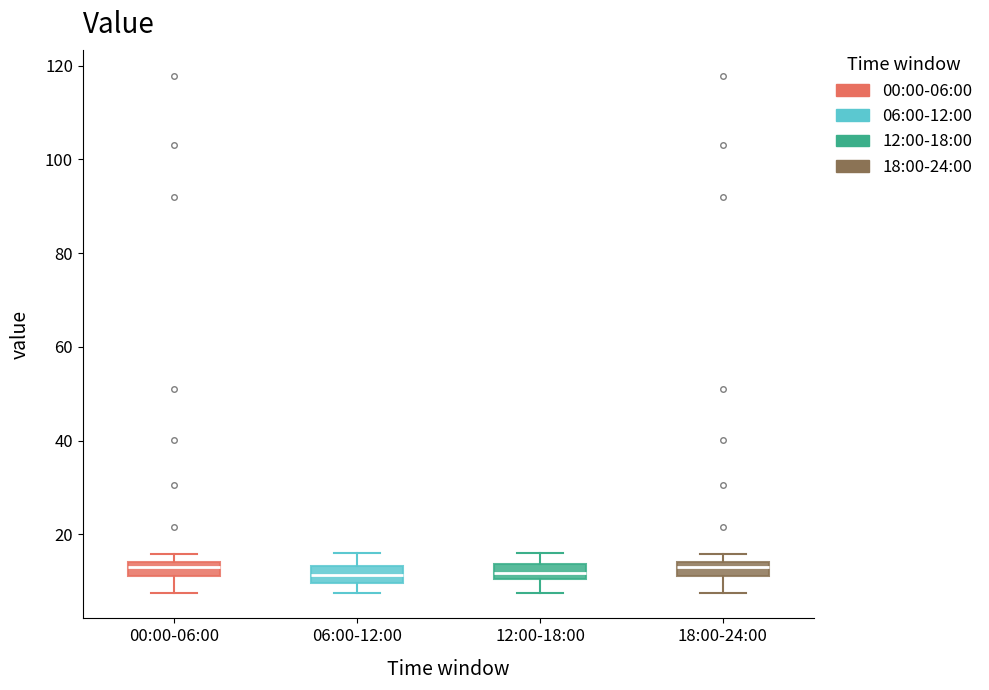

Reading left to right, transcribe this box plot: for each box, give where its median line is, the range the box spans, and where its two whiskers end, as read against the y-axis. The values are not printed on the chart, so give them approximately, as read against the axis.

00:00-06:00: median 12 (inside the box), box 12 to 14, whiskers 8 to 16
06:00-12:00: median 12, box 10 to 14, whiskers 8 to 16
12:00-18:00: median 12, box 10 to 14, whiskers 8 to 16
18:00-24:00: median 12 (inside the box), box 12 to 14, whiskers 8 to 16